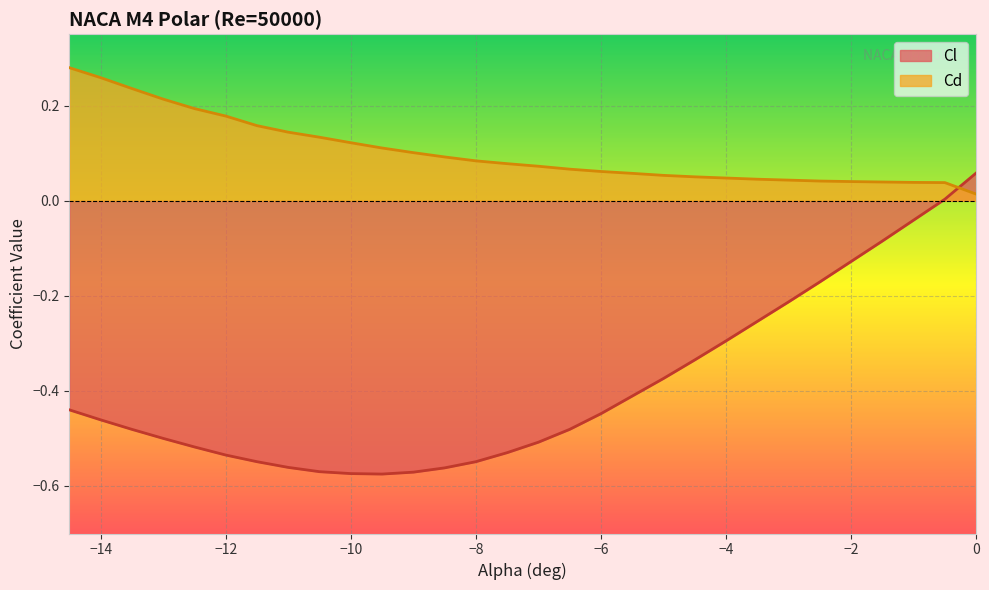

How many data points does each series have?

30